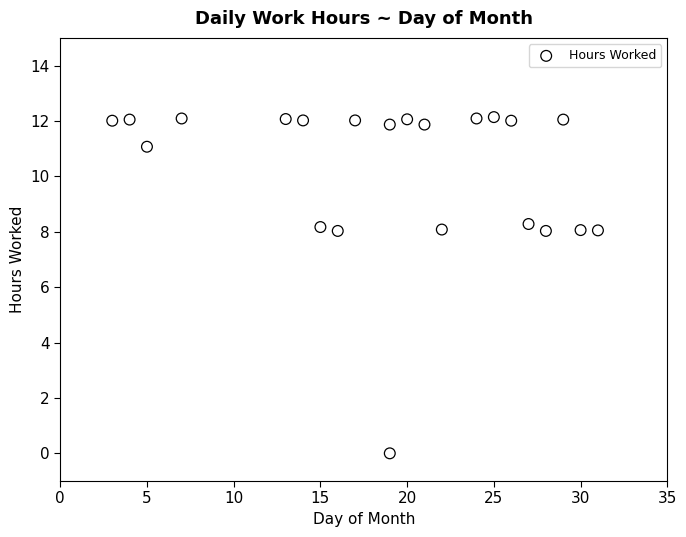

What is the range of Y values (max minus min)?

12.1